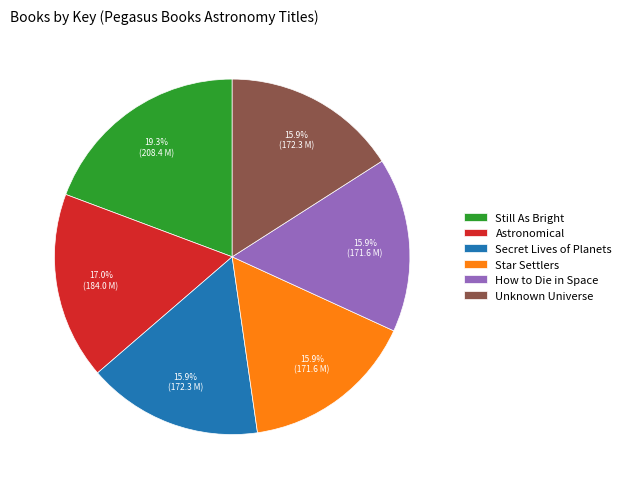

To the nearest percent, what is the difference between the largest and smallest slice percentages?

3%